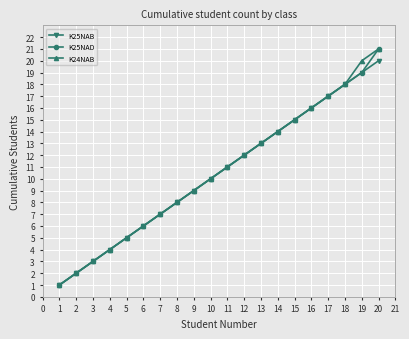

What is the minimum value shown in the chart?

1